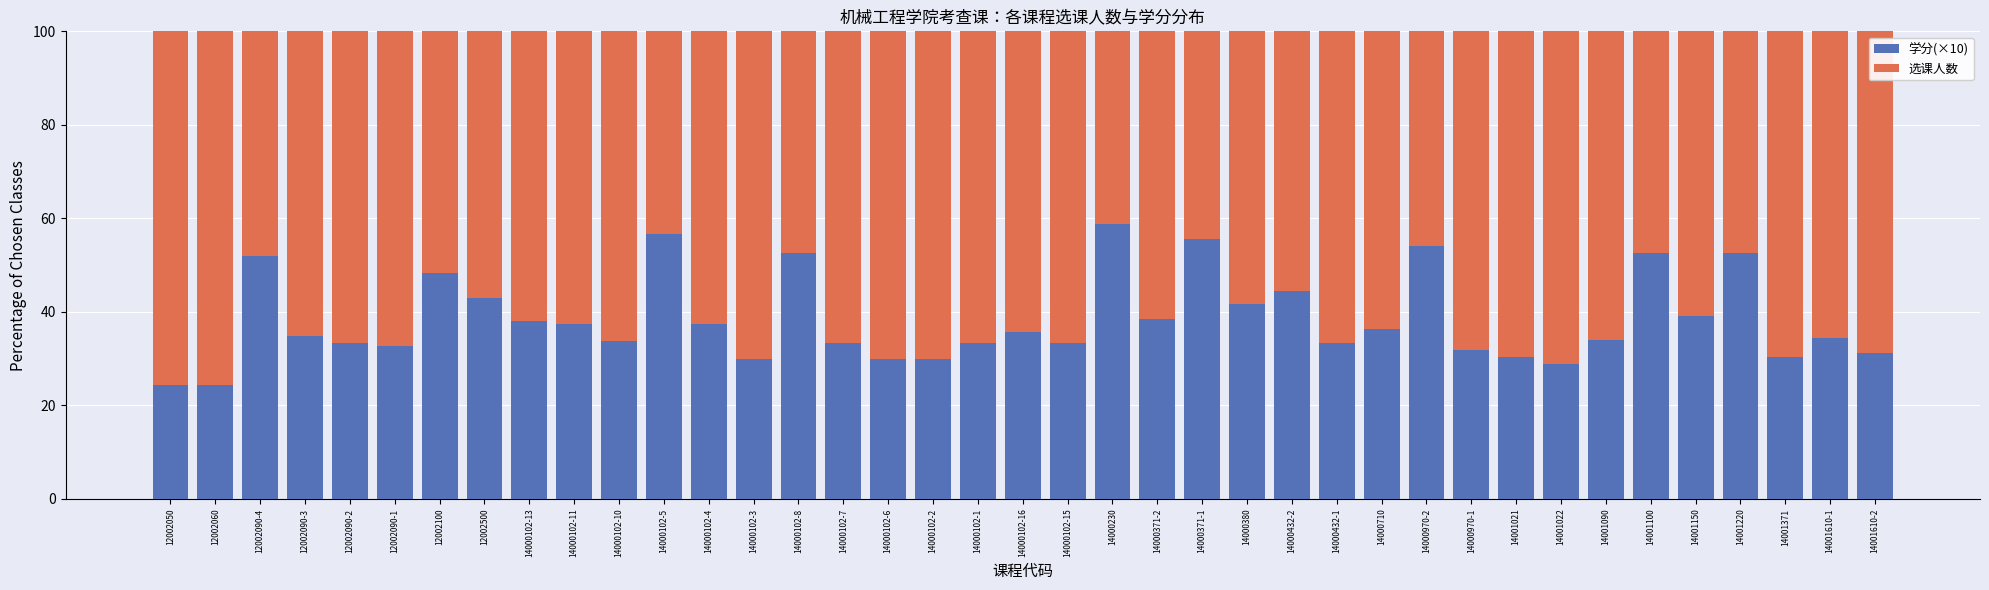

What is the total value across all series at 14001220?

100.0